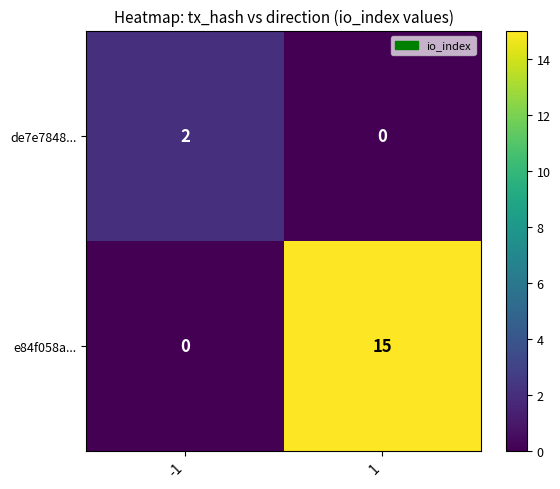

Reading left to right, what are all the values shown in this chart?

de7e7848...: -1=2	1=0
e84f058a...: -1=0	1=15